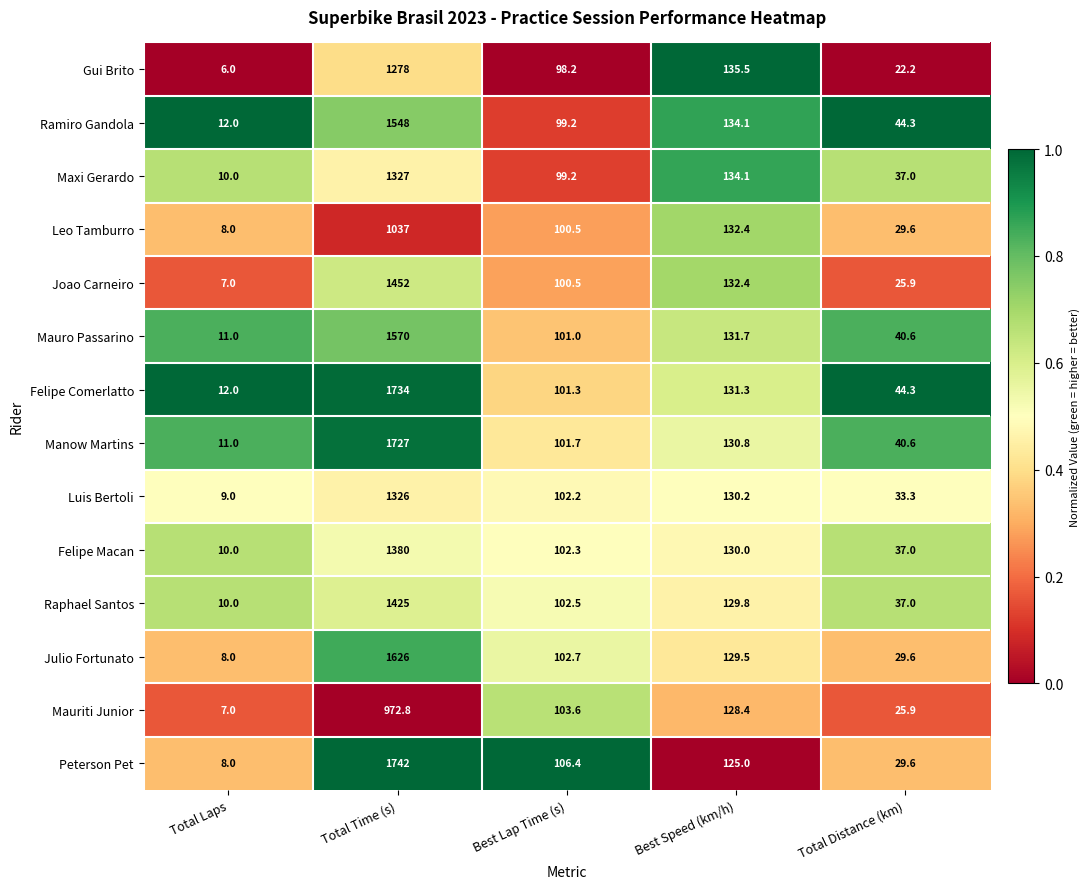

Which series changed the most between Total Time (s) and Best Speed (km/h)?

Peterson Pet